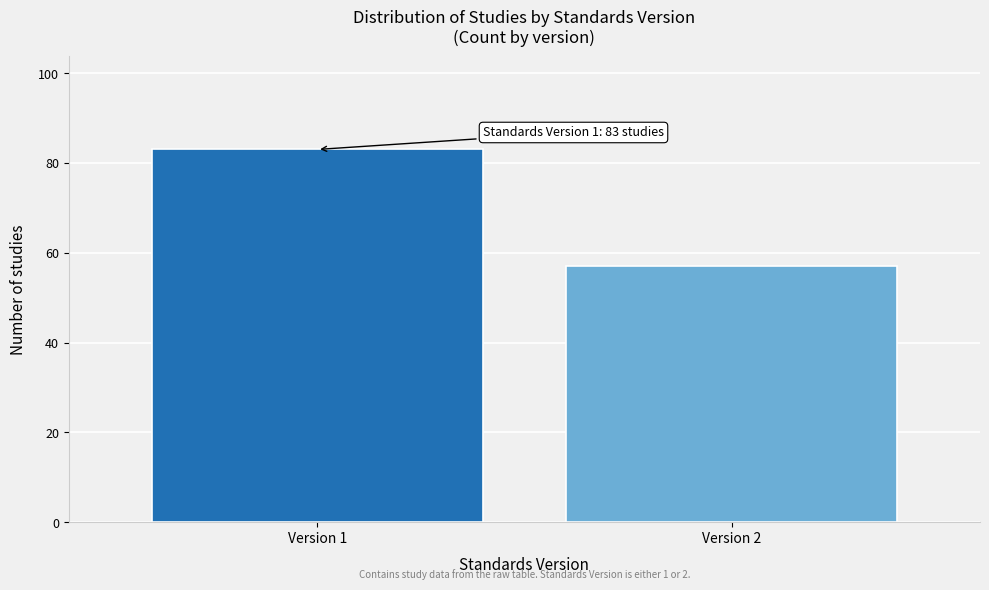

Reading left to right, what are all the values shown in this chart?

Version 1=83	Version 2=57